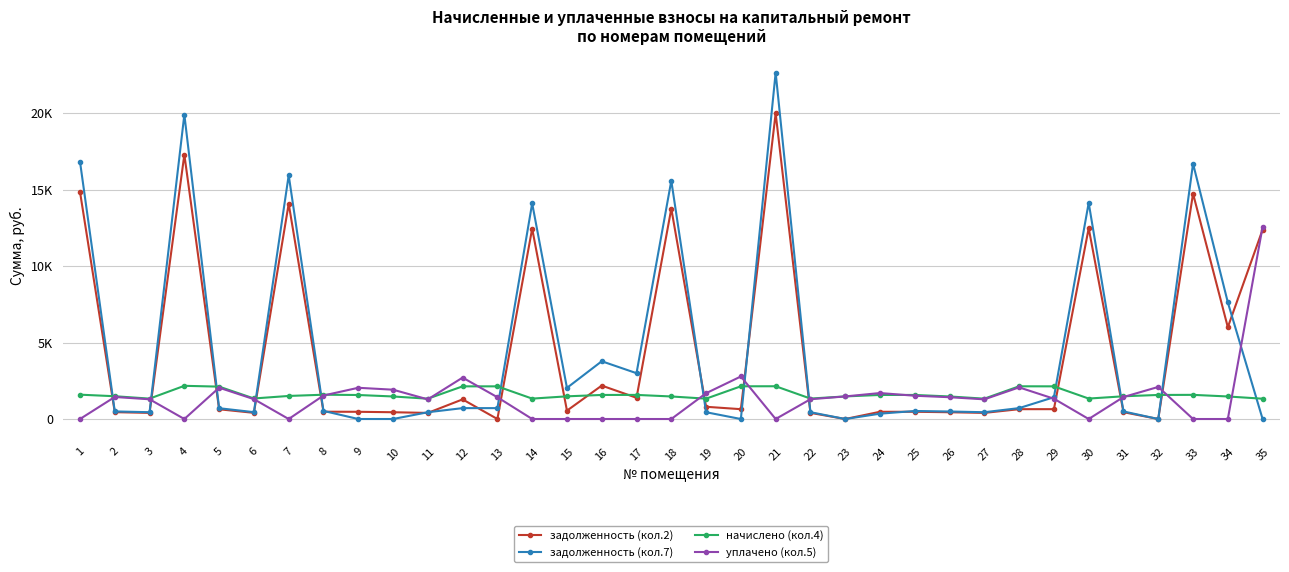

Where is задолженность (кол.2) nearest to the value 9991?

35